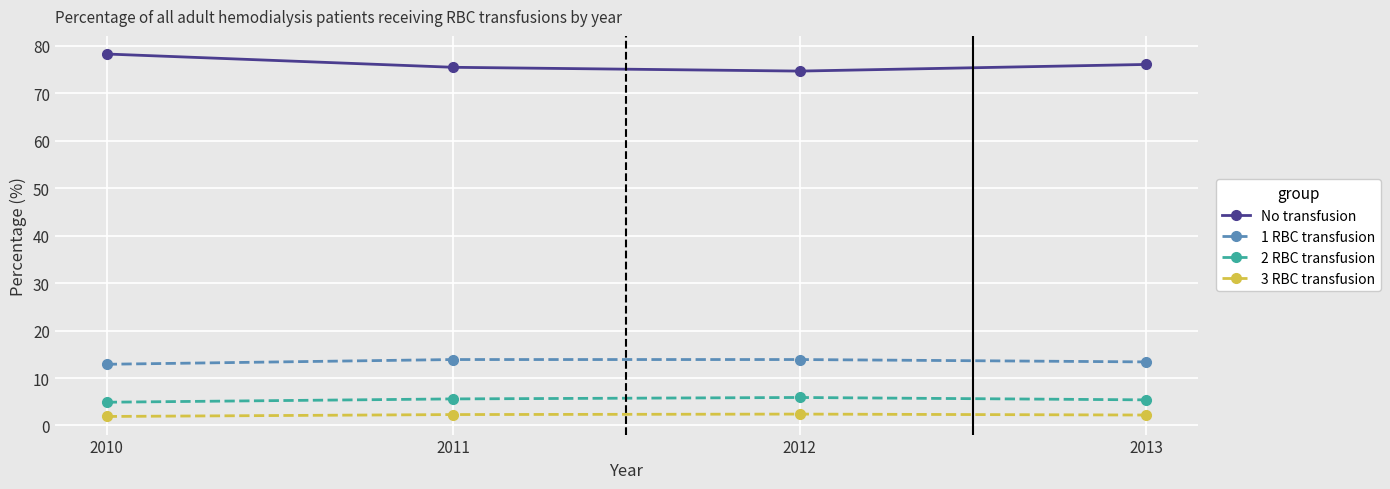

What is the sum of all 1 RBC transfusion values?

54.1